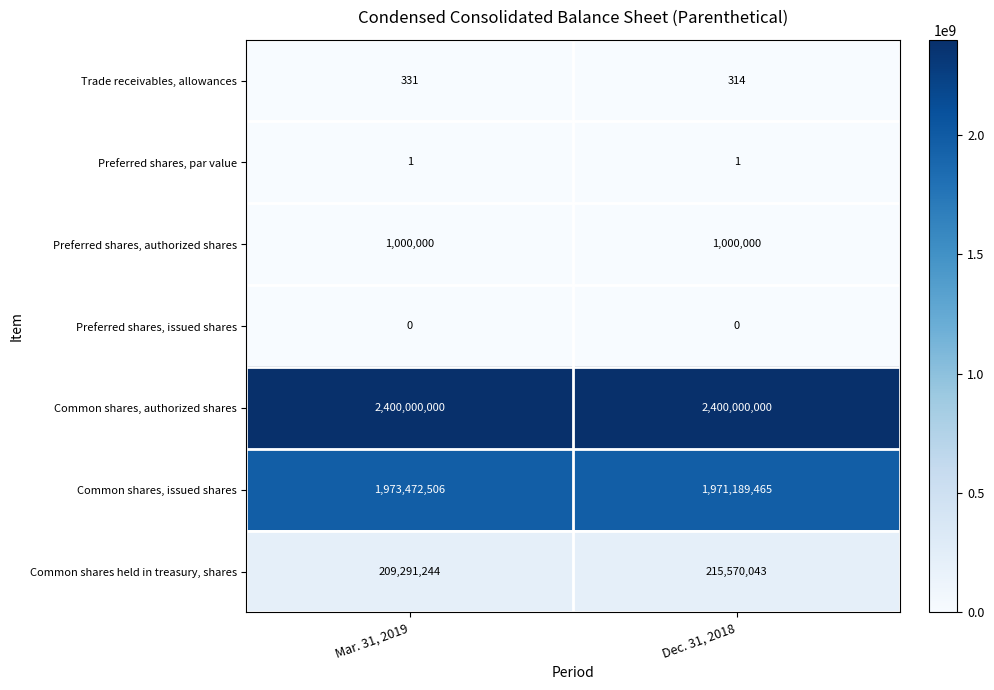

Reading right to left, transcribe all the data shown in this chart.

Trade receivables, allowances: Dec. 31, 2018=314	Mar. 31, 2019=331
Preferred shares, par value: Dec. 31, 2018=1	Mar. 31, 2019=1
Preferred shares, authorized shares: Dec. 31, 2018=1000000	Mar. 31, 2019=1000000
Preferred shares, issued shares: Dec. 31, 2018=0	Mar. 31, 2019=0
Common shares, authorized shares: Dec. 31, 2018=2400000000	Mar. 31, 2019=2400000000
Common shares, issued shares: Dec. 31, 2018=1971189465	Mar. 31, 2019=1973472506
Common shares held in treasury, shares: Dec. 31, 2018=215570043	Mar. 31, 2019=209291244